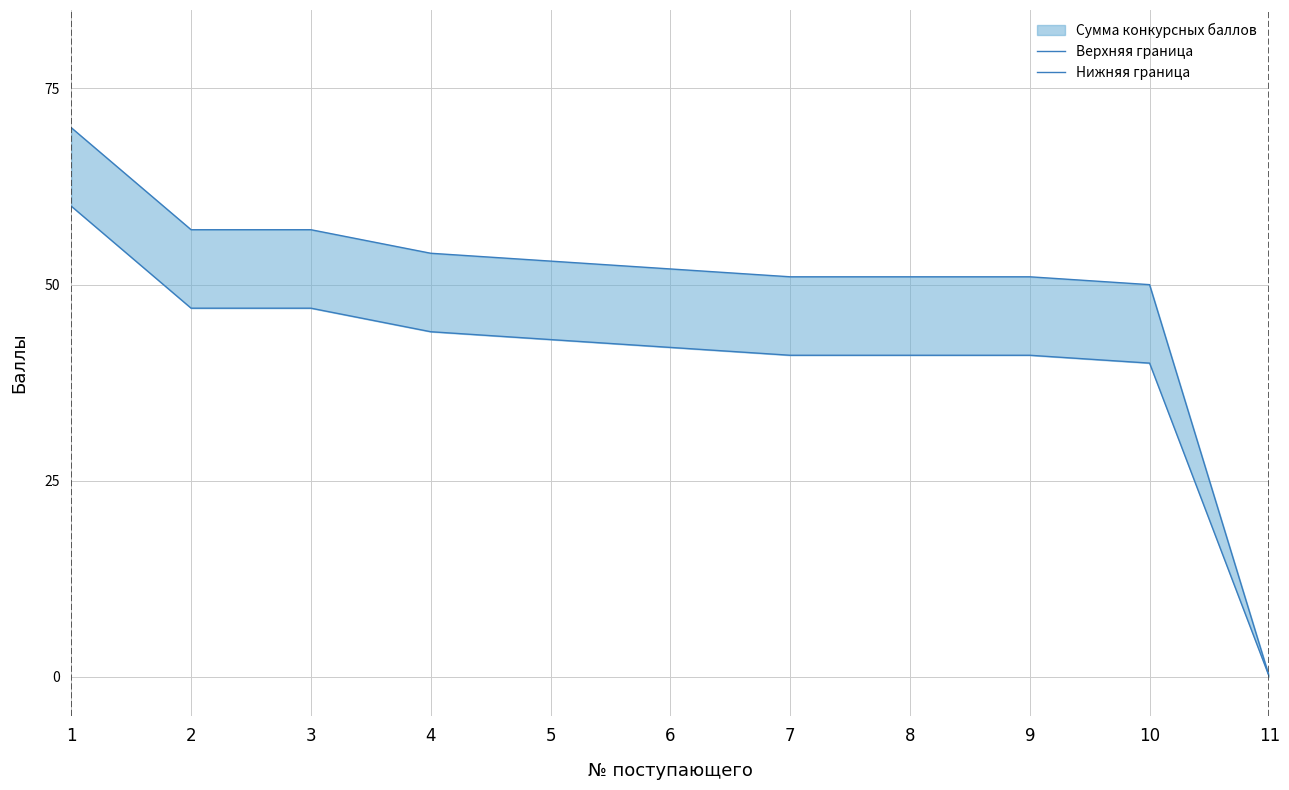

True or false: Нижняя граница has a value of 41 at 9.

True